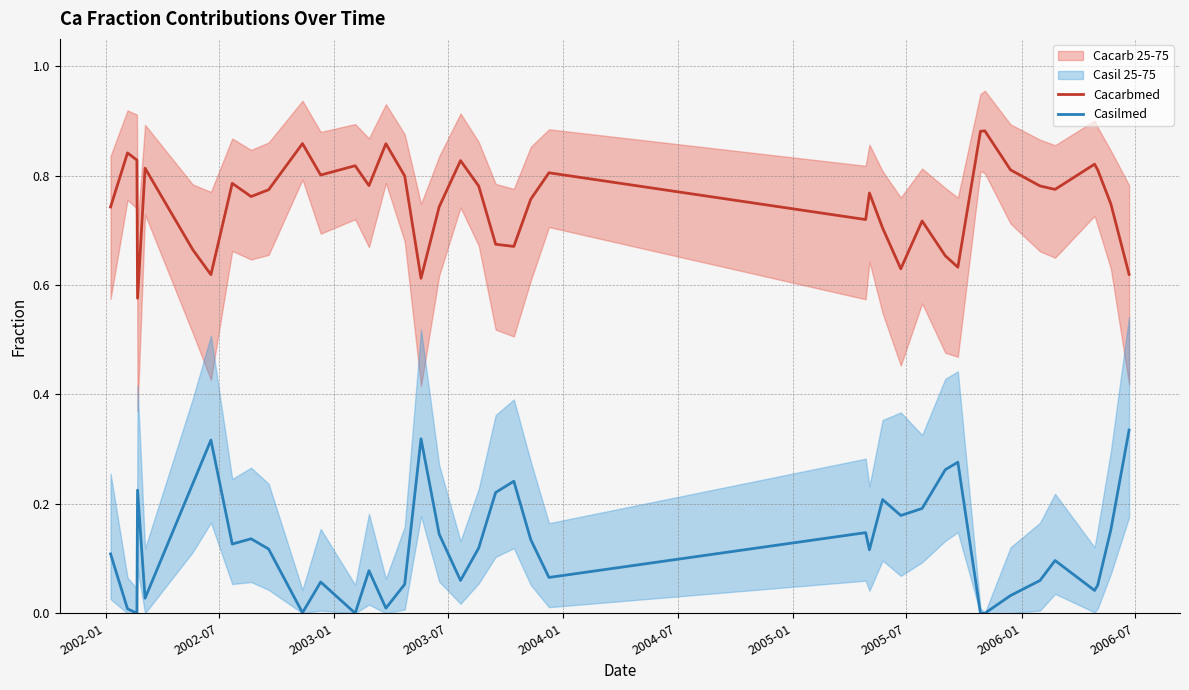

True or false: Casilmed and Cacarbmed intersect in this chart.

False